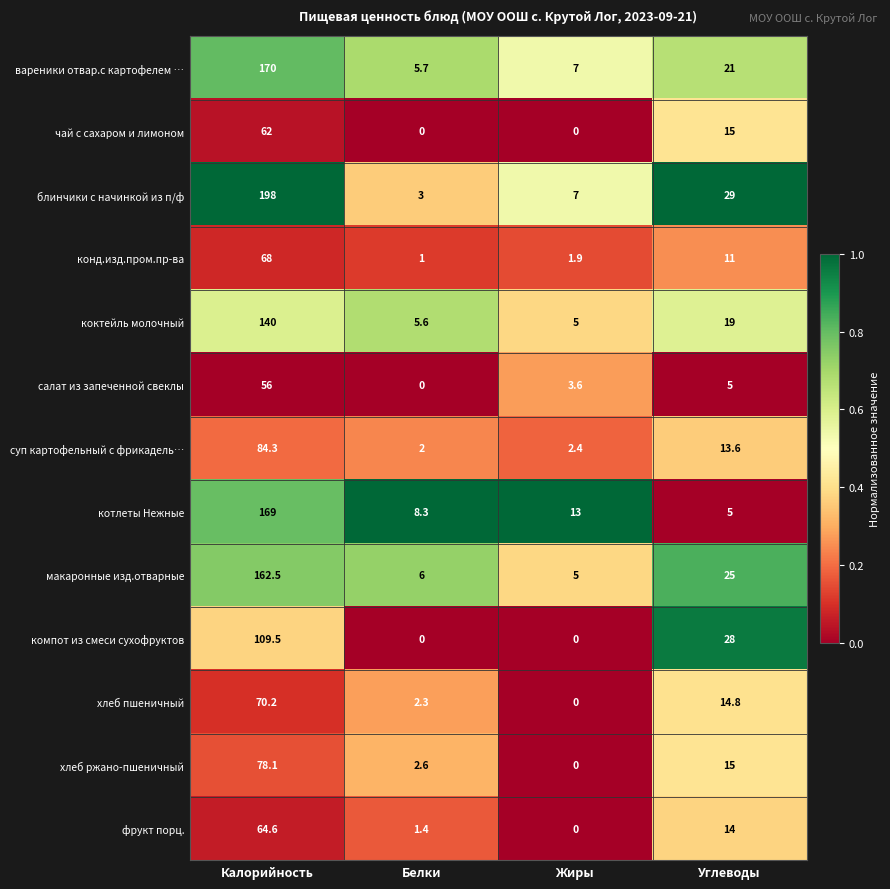

What is the difference between the maximum and second lowest values in the чай с сахаром и лимоном series?

62.0